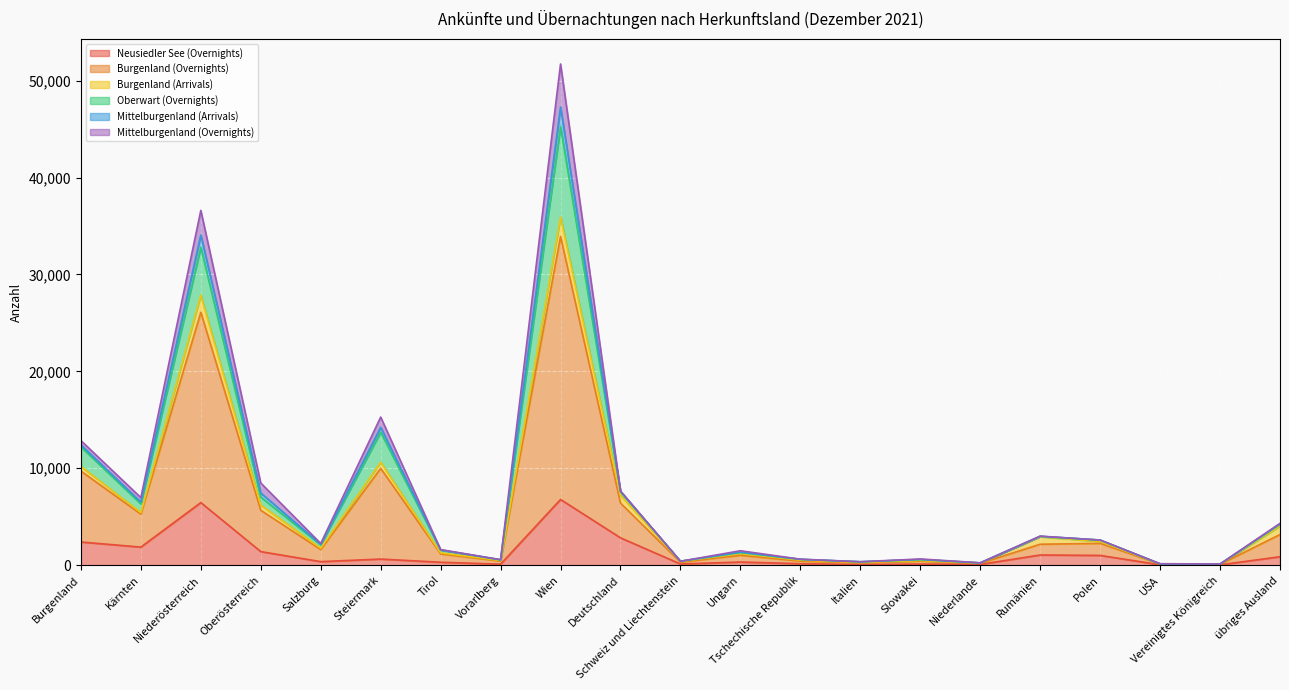

At which category is the sum across all series the highest?

Wien